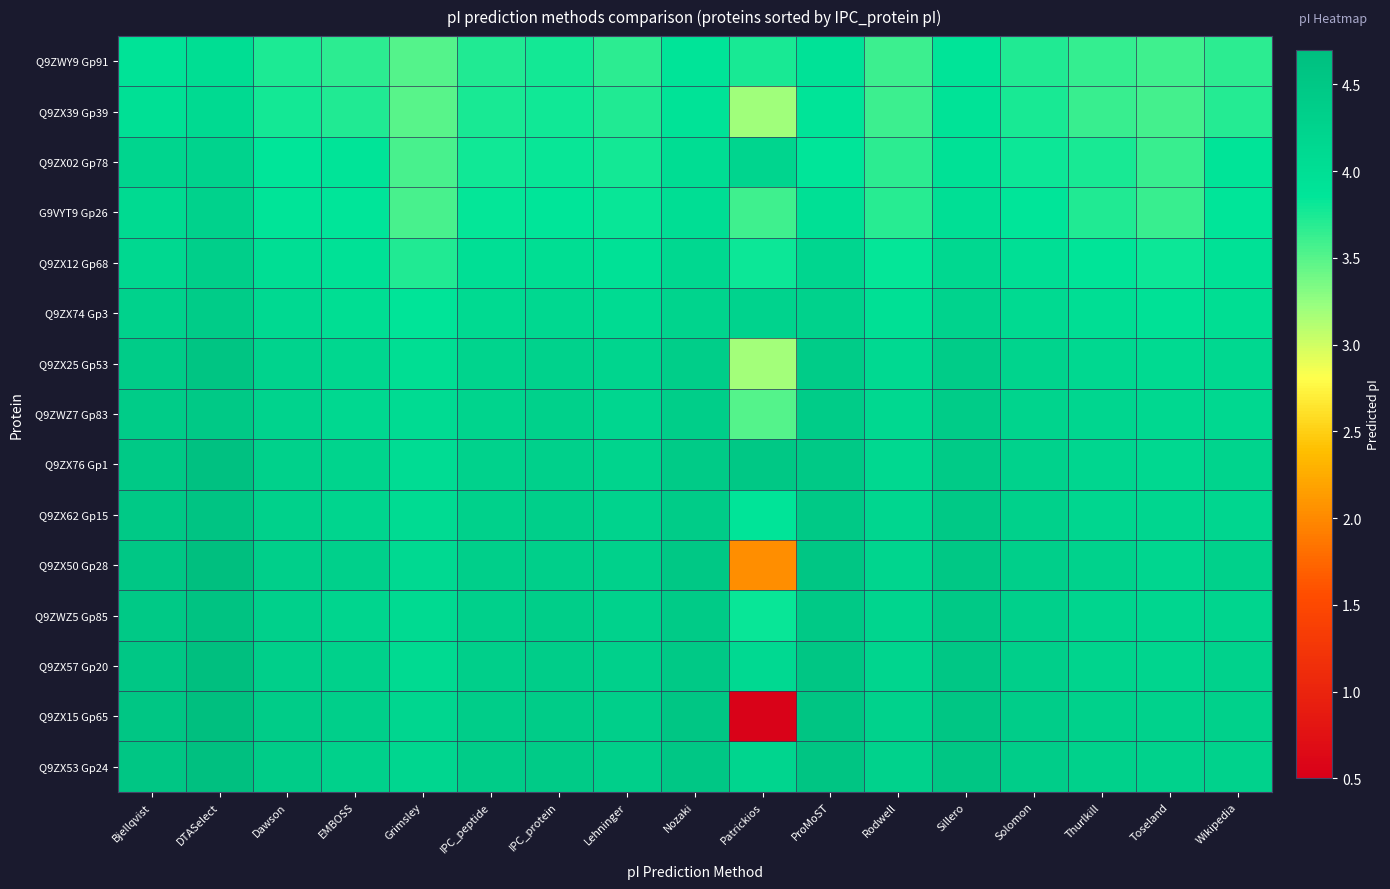

Which series has the largest total across all categories?

Q9ZX53 Gp24